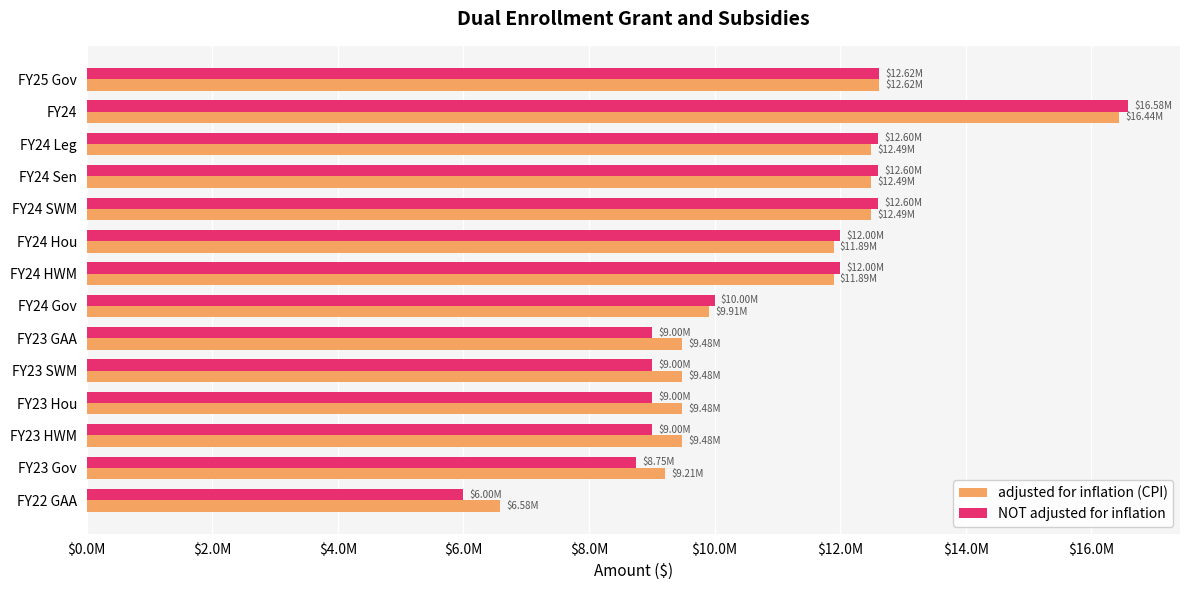

What are all the series names shown in the legend?

adjusted for inflation (CPI), NOT adjusted for inflation